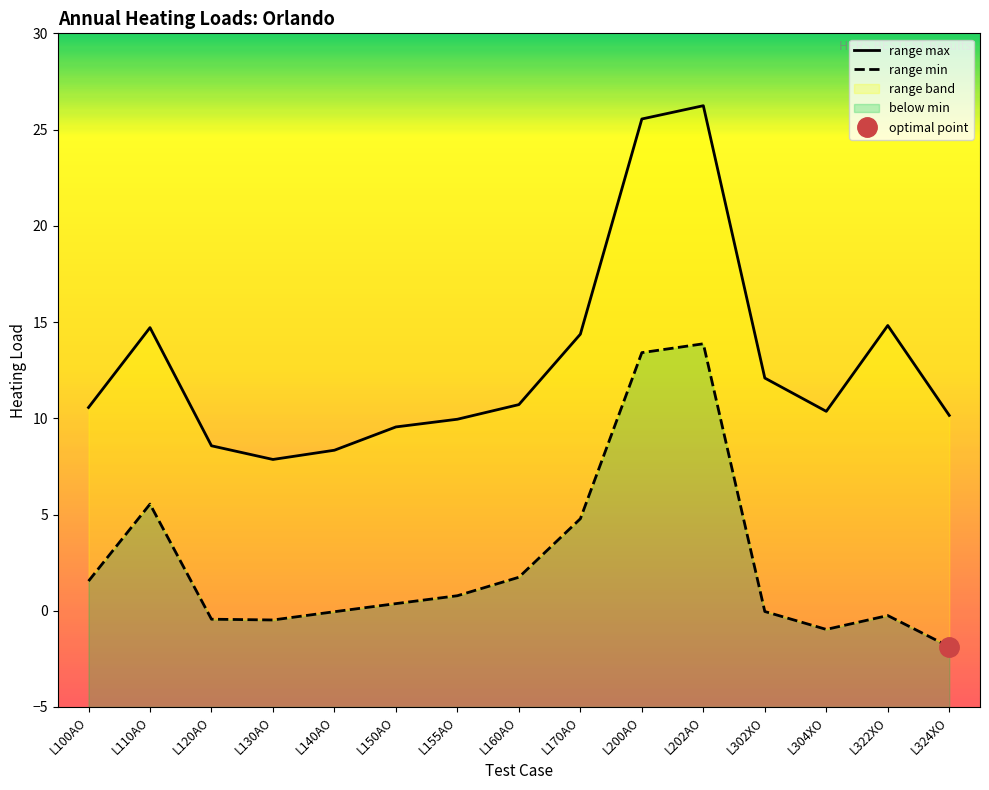

True or false: range min has a value of -1.9 at L324XO.

True